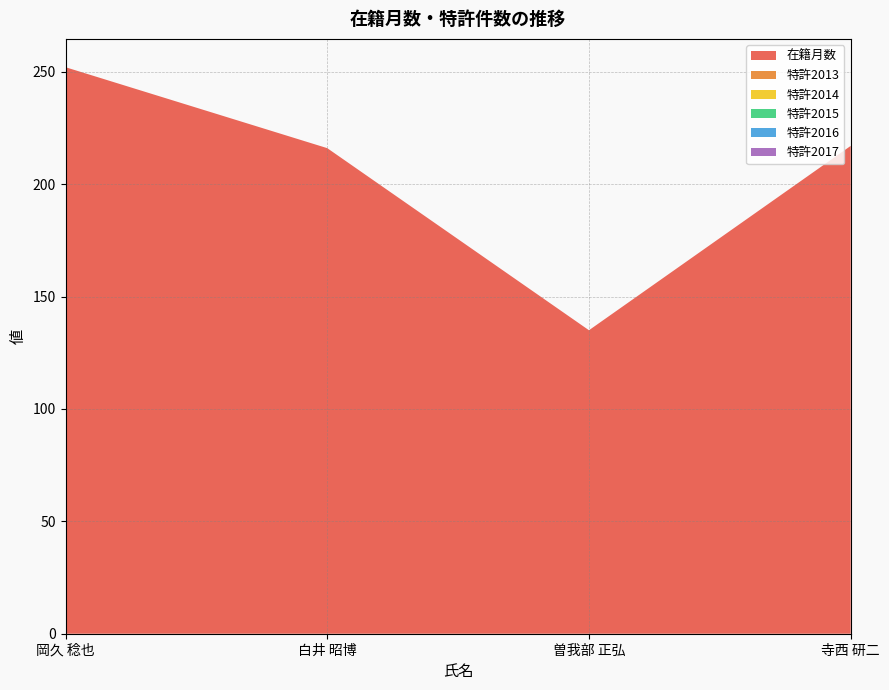

Reading left to right, what are all the values shown in this chart?

在籍月数: 252	216	135	217
特許2013: 0	0	0	0
特許2014: 0	0	0	0
特許2015: 0	0	0	0
特許2016: 0	0	0	0
特許2017: 0	0	0	0